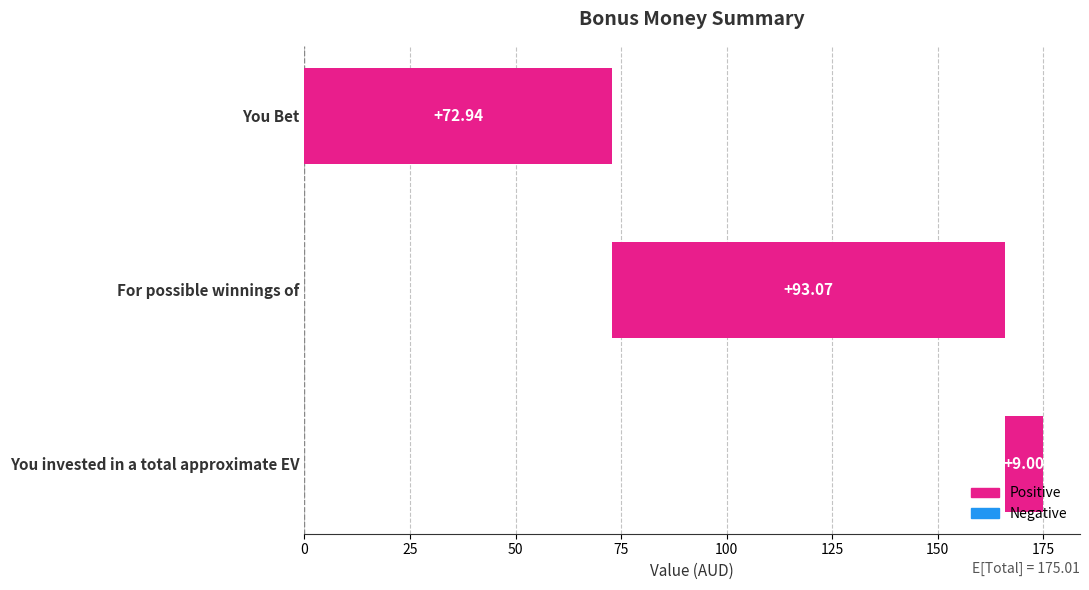

Between For possible winnings of and You invested in a total approximate EV, which is larger?

For possible winnings of